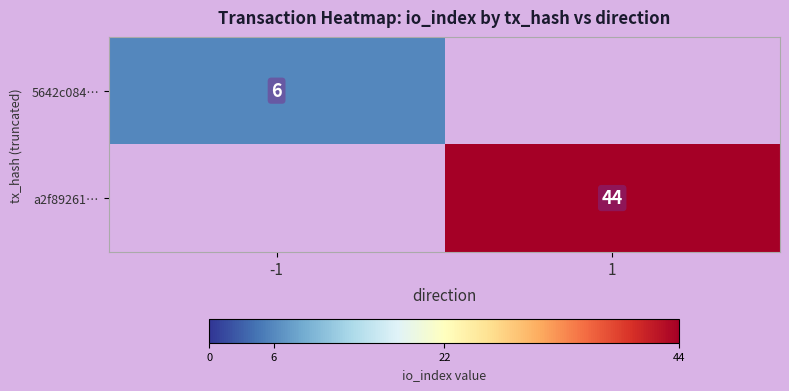

The value of 5642c084… at -1 is 6. True or false?

True